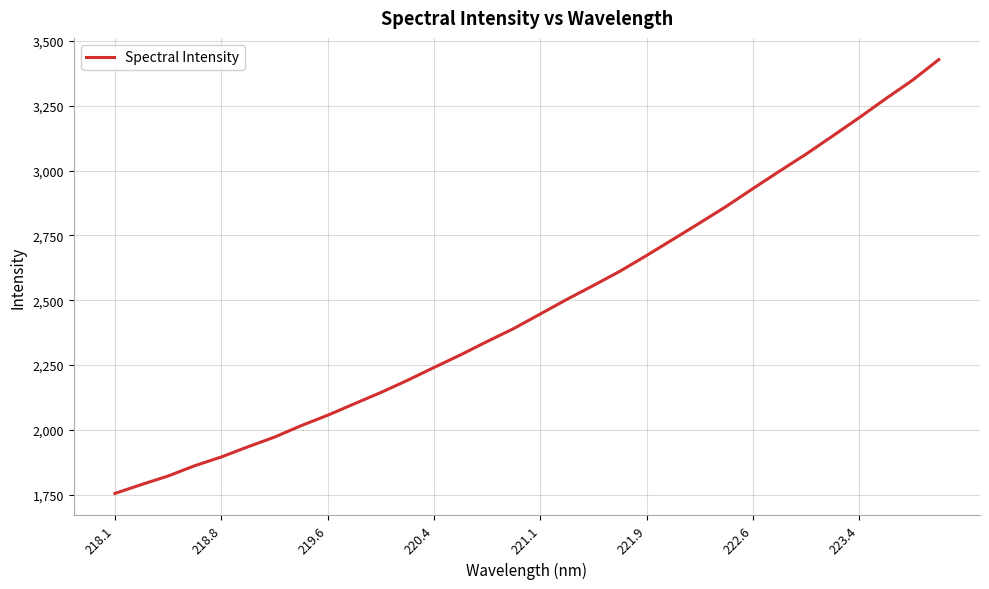

How many lines are shown in the chart?

1